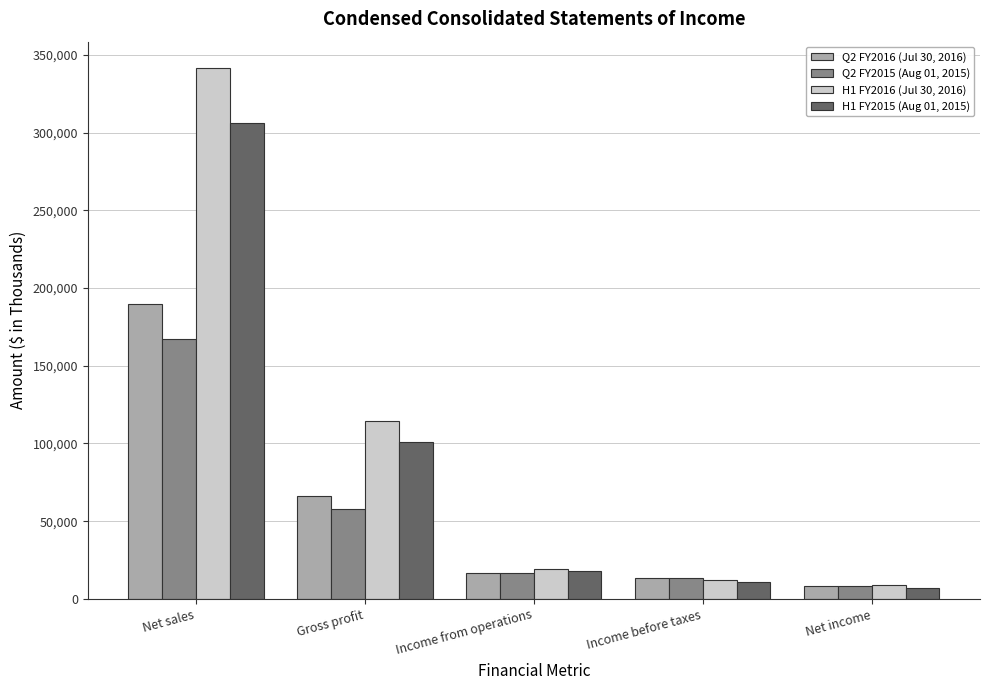

What is the maximum value shown in the chart?

341419